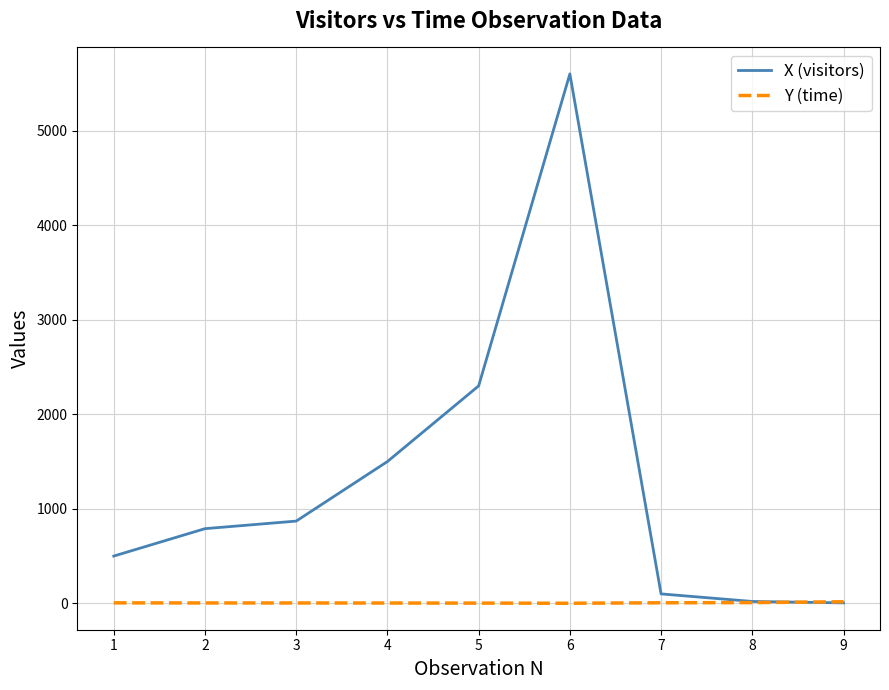

List the series in order of their overall mean, highest first.

X (visitors), Y (time)